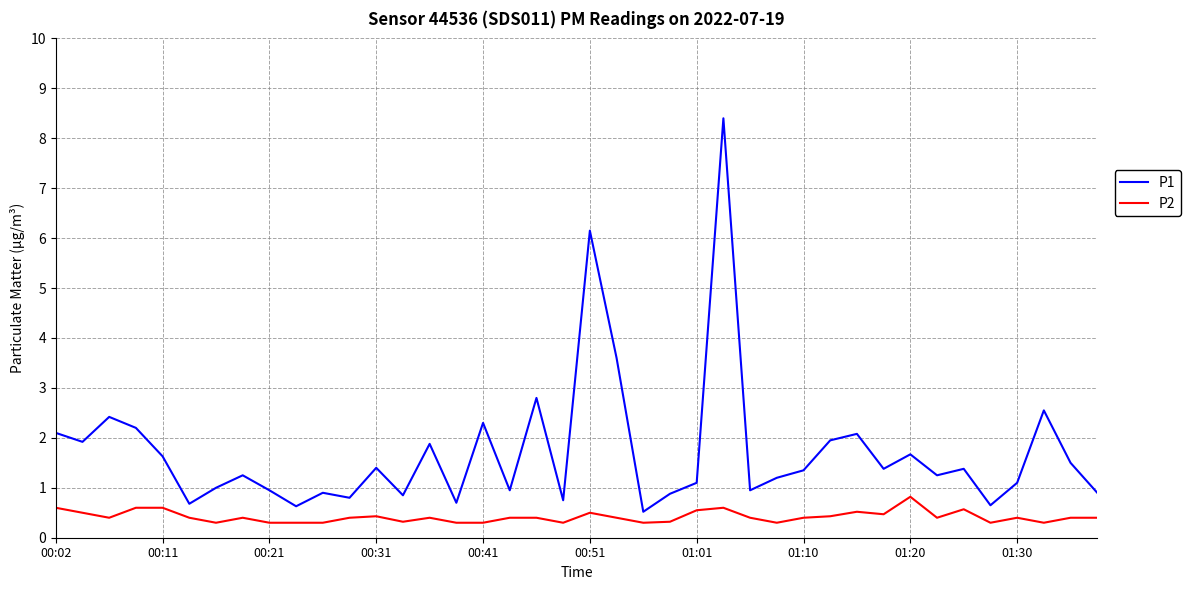

List the series in order of their overall mean, lowest first.

P2, P1